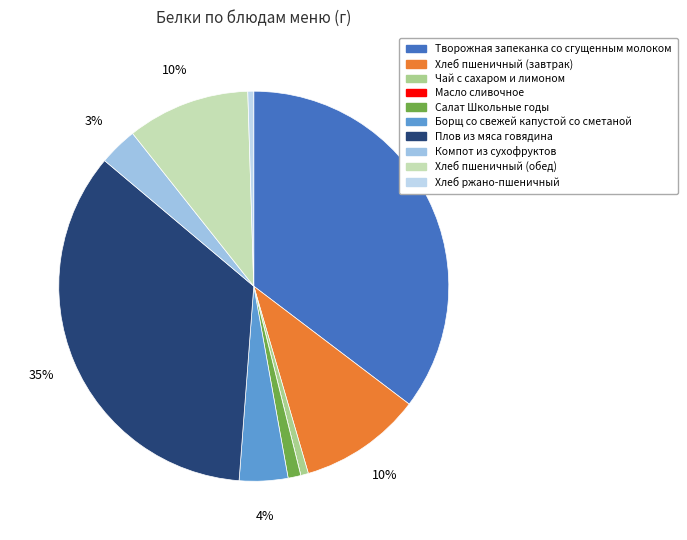

To the nearest percent, what is the combined percentage of Чай с сахаром и лимоном and Хлеб ржано-пшеничный?

1%